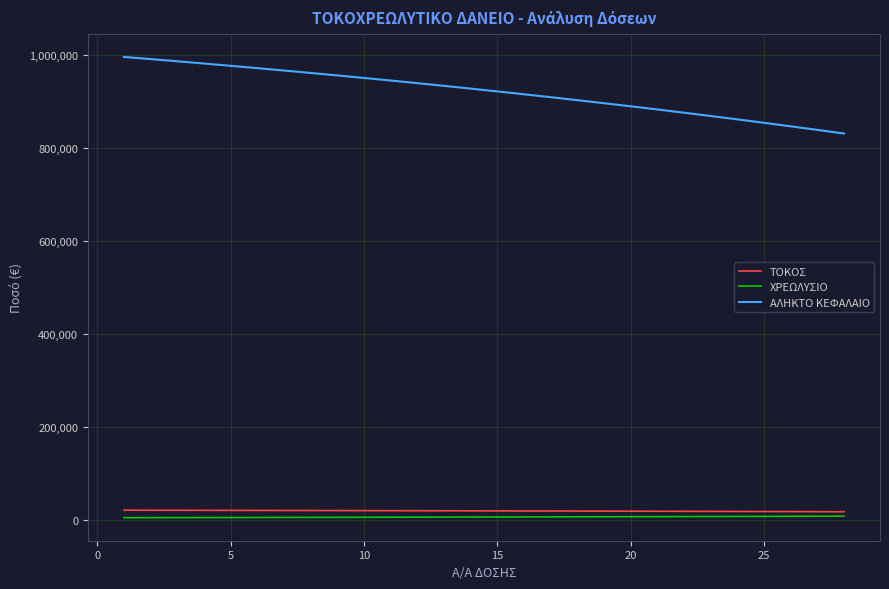

Which series has the largest total across all categories?

ΑΛΗΚΤΟ ΚΕΦΑΛΑΙΟ